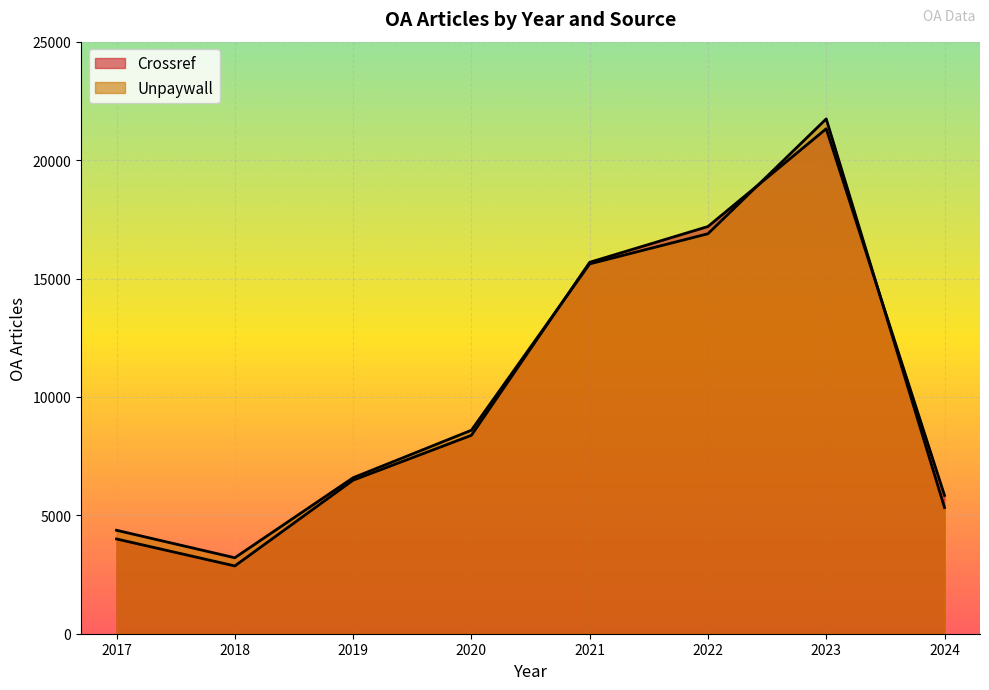

Where does the Unpaywall series first go above 8593?

2021